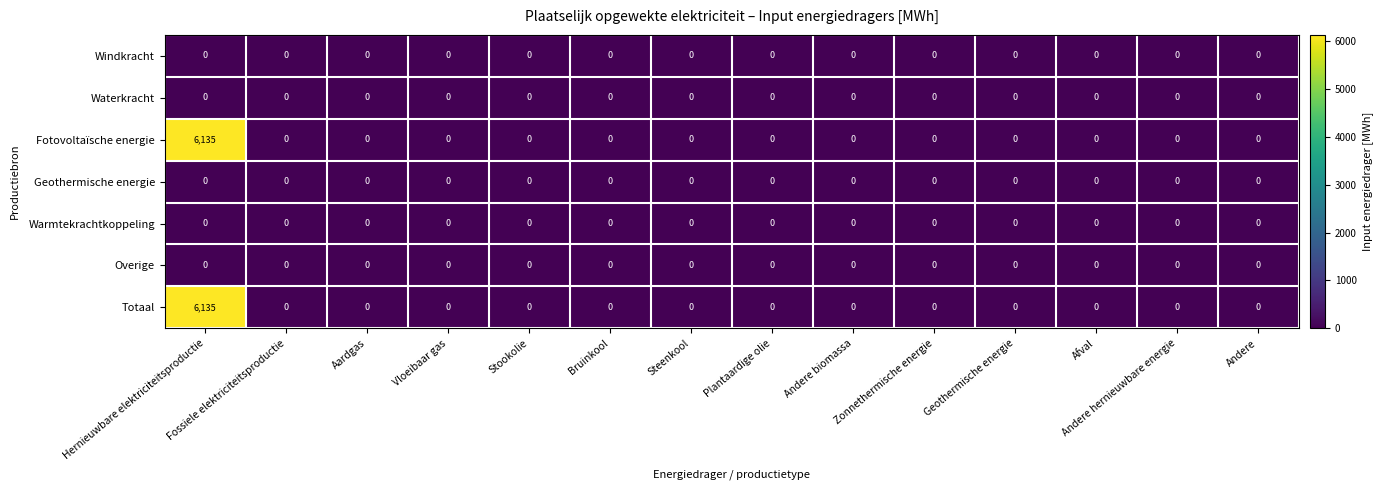

At how many categories does at least one series exceed 3499?

1